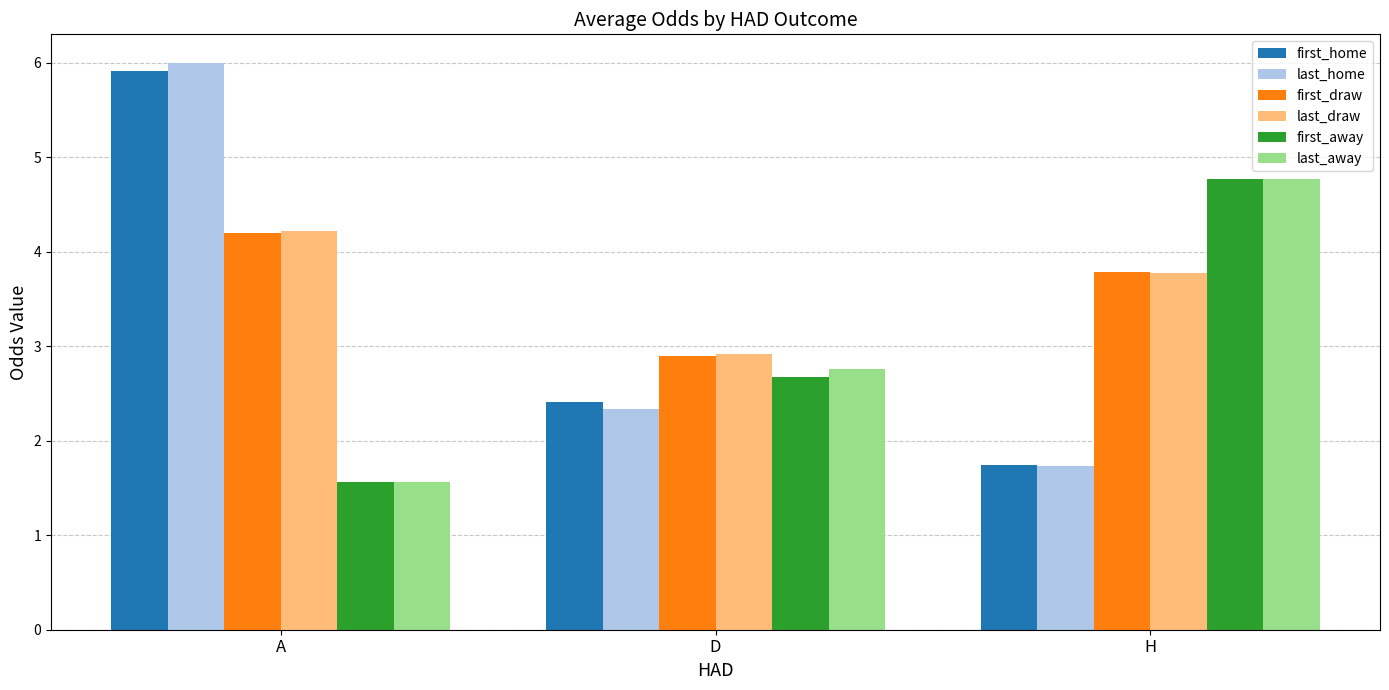

At which category is the sum across all series the highest?

A